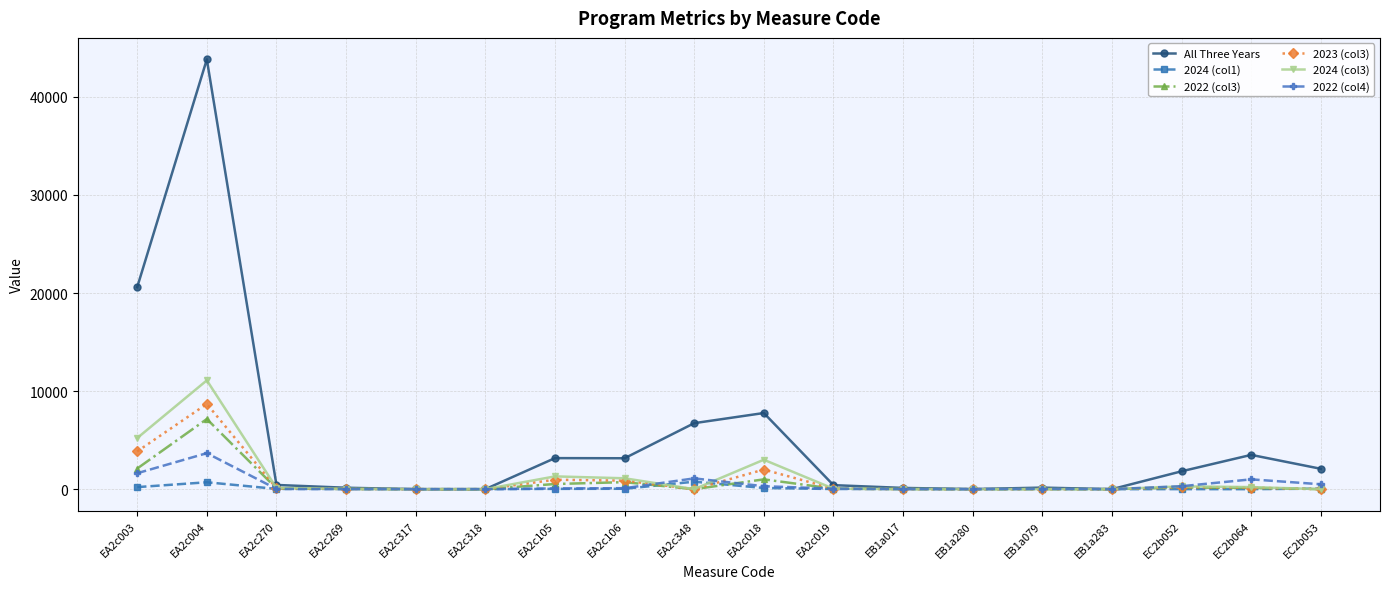

What is the spread (max minus min) of values at EA2c106?

3112.1